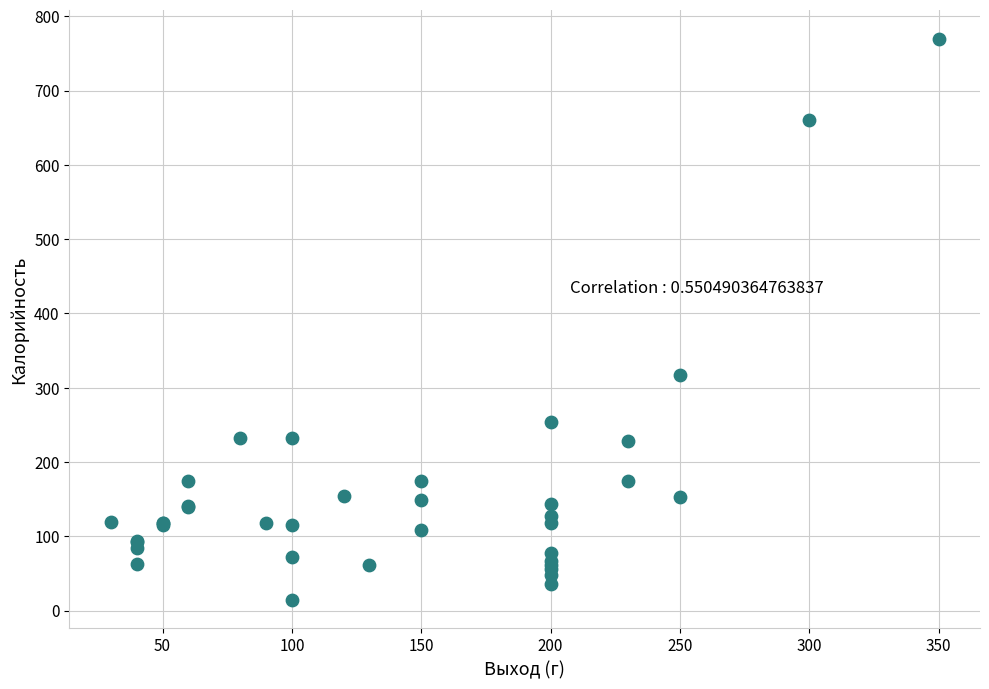

What Y value in the scatter plot is closest to 392?

317